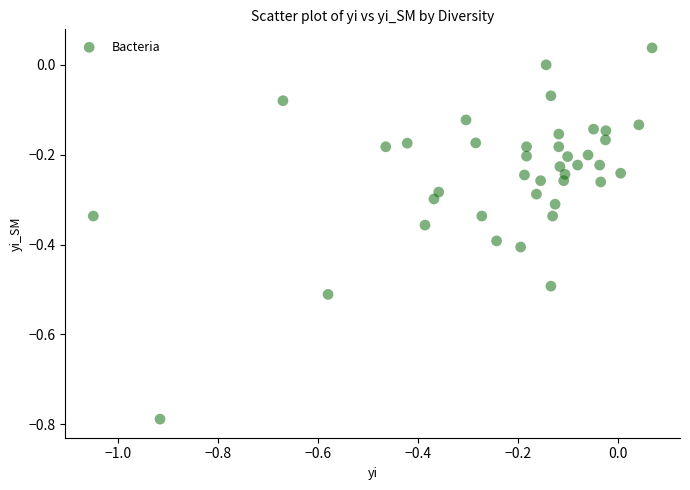

What is the range of Y values (max minus min)?

0.8